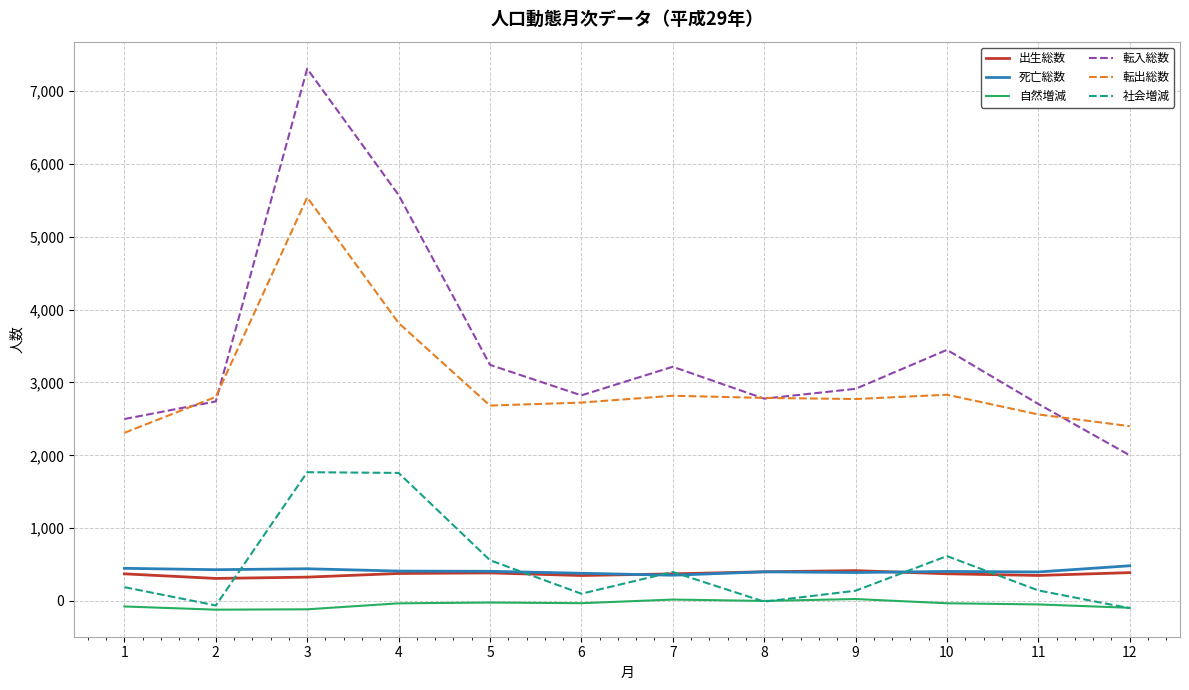

Which series has the widest spread of values?

転入総数